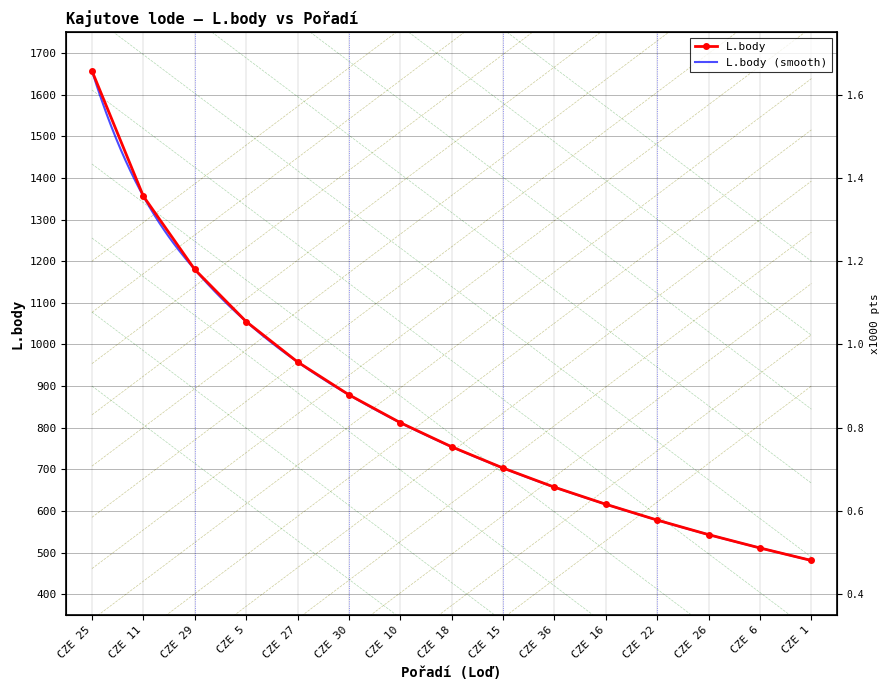

What value does the data have at CZE 22, to the nearest 50?

600